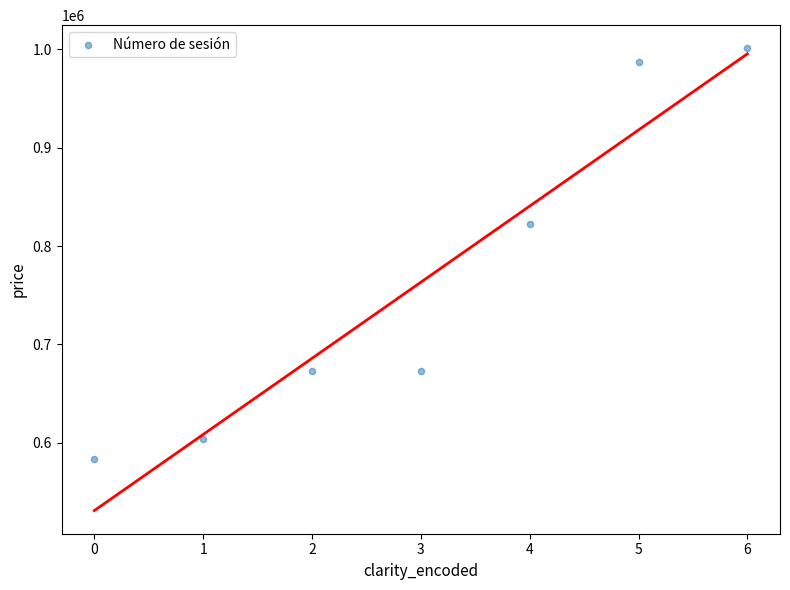

What is the average Y value?

763232